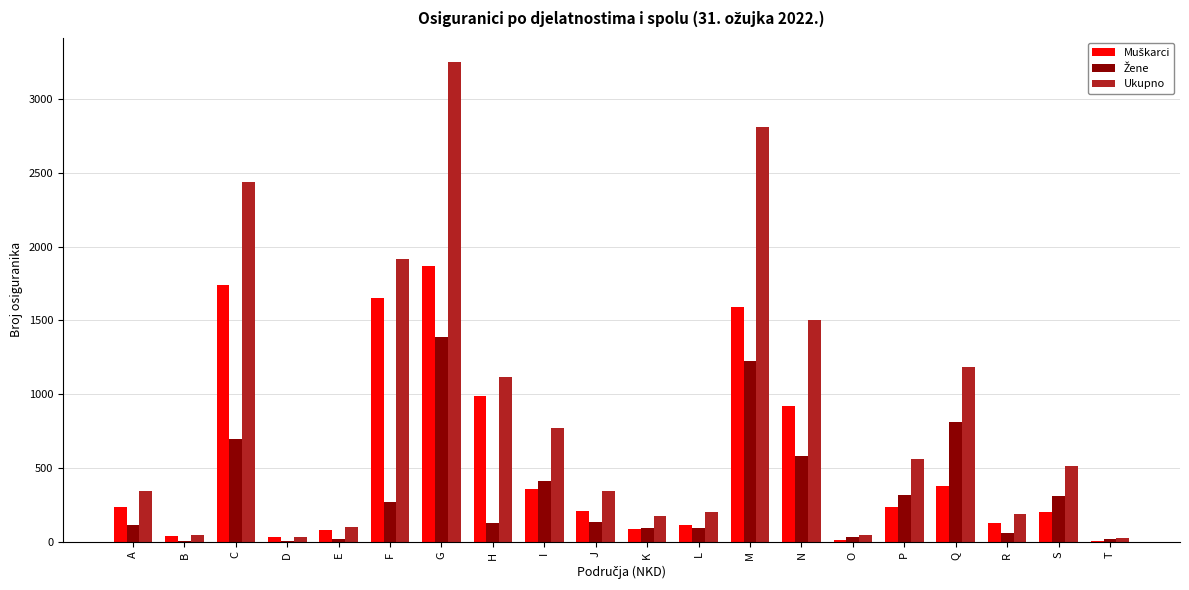

At which category is the sum across all series the highest?

G